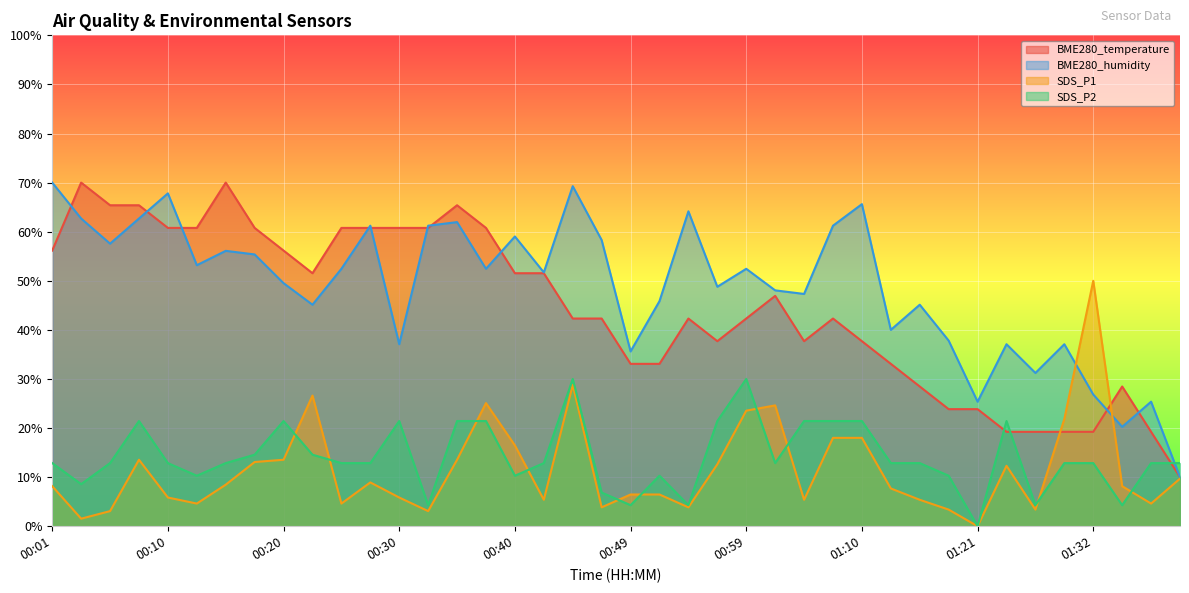

What is the difference between the maximum and minimum values in the SDS_P1 series?

2.5